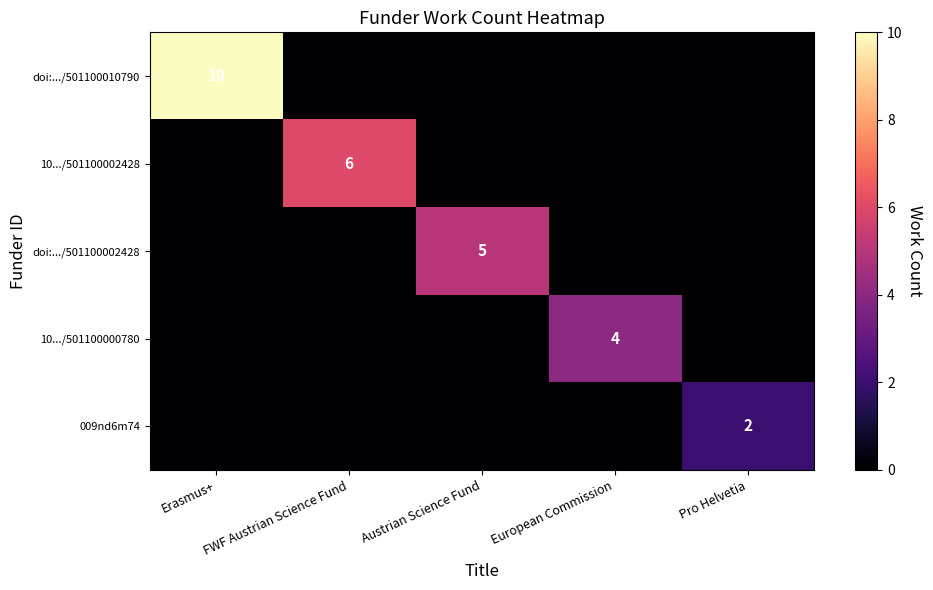

True or false: 10.../501100002428 has a value of 8 at FWF Austrian Science Fund.

False